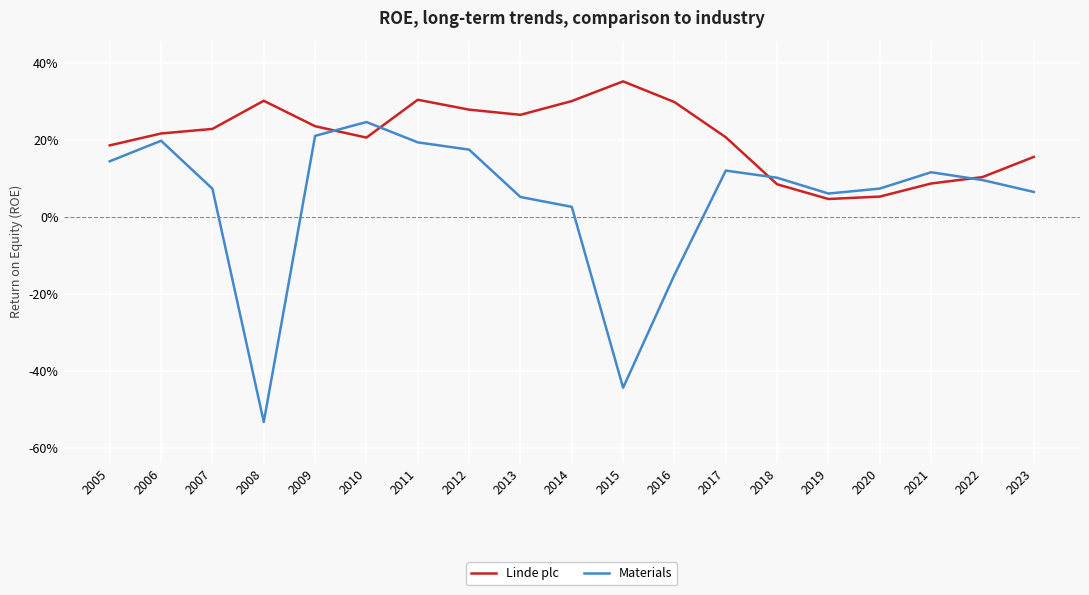

What is the approximate value of Materials at 2019?

0.1